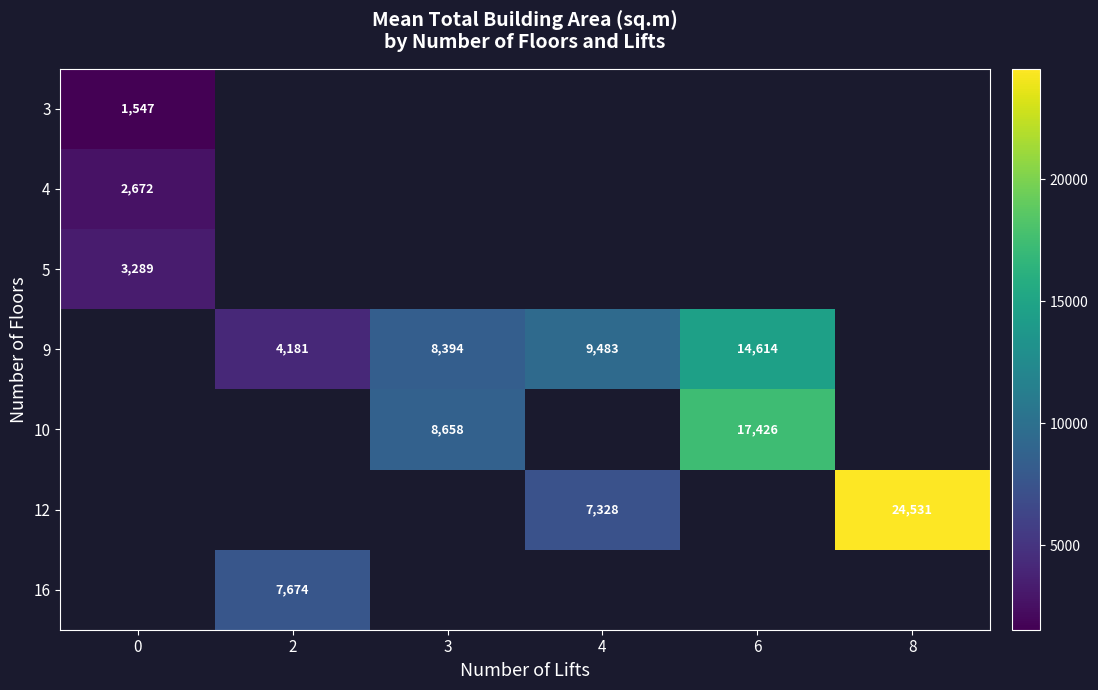

True or false: 9 has a value of 9483 at 4.

True